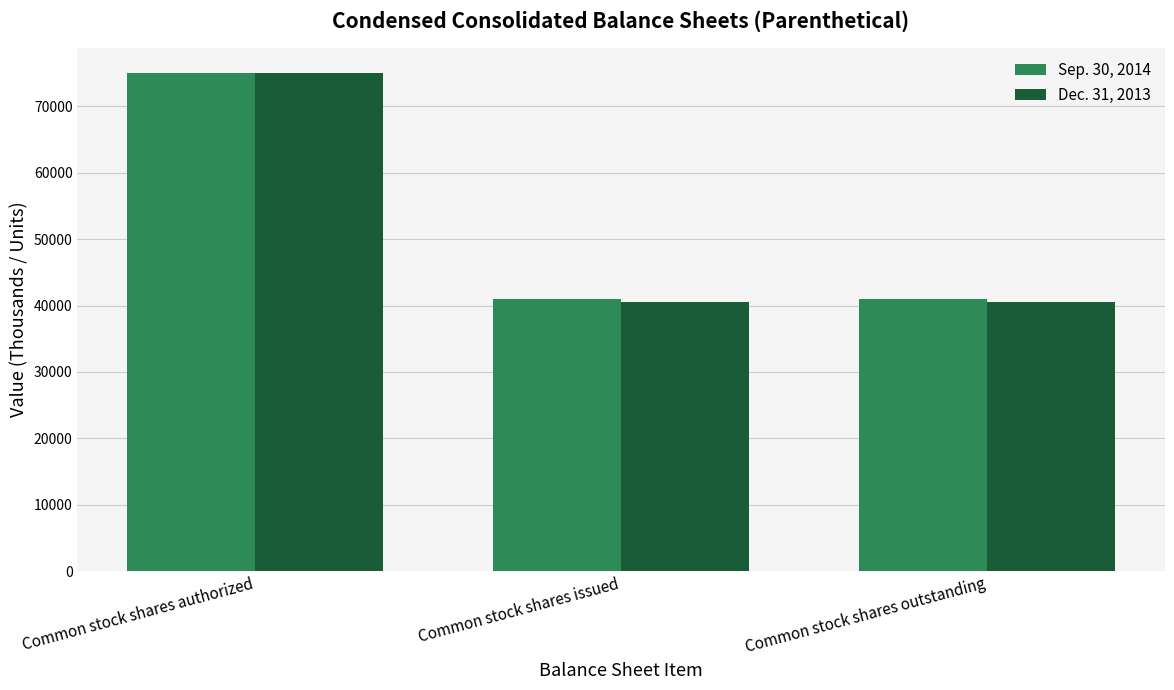

Reading right to left, extract all data points from this chart.

Sep. 30, 2014: Common stock shares outstanding=41027	Common stock shares issued=41027	Common stock shares authorized=75000
Dec. 31, 2013: Common stock shares outstanding=40526	Common stock shares issued=40526	Common stock shares authorized=75000